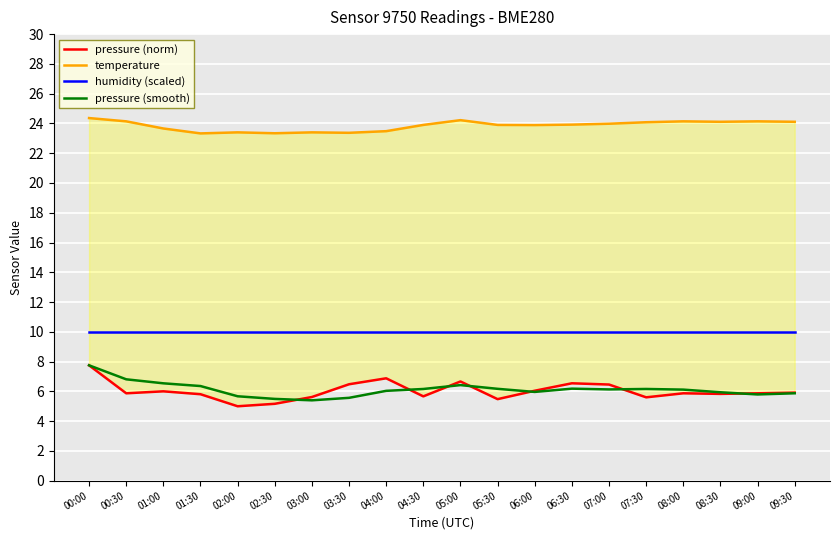

What are all the series names shown in the legend?

pressure (norm), temperature, humidity (scaled), pressure (smooth)